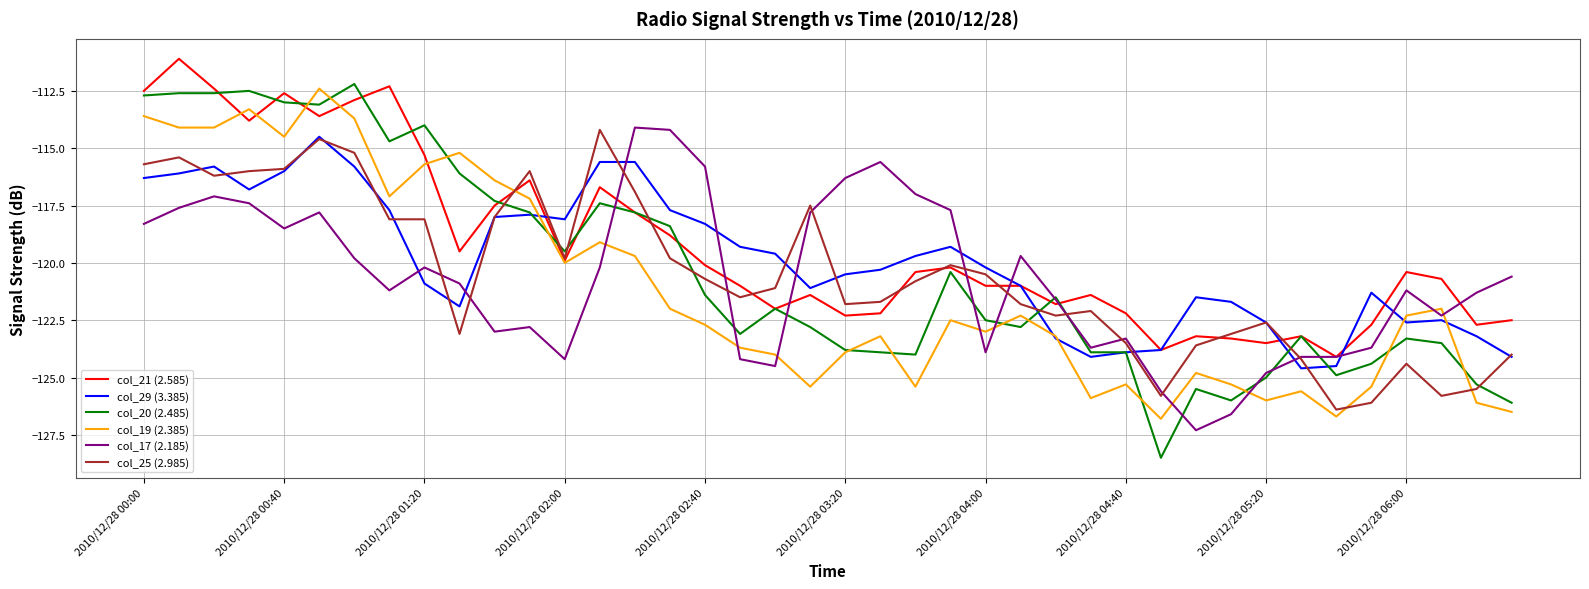

What is the maximum value shown in the chart?

-111.1